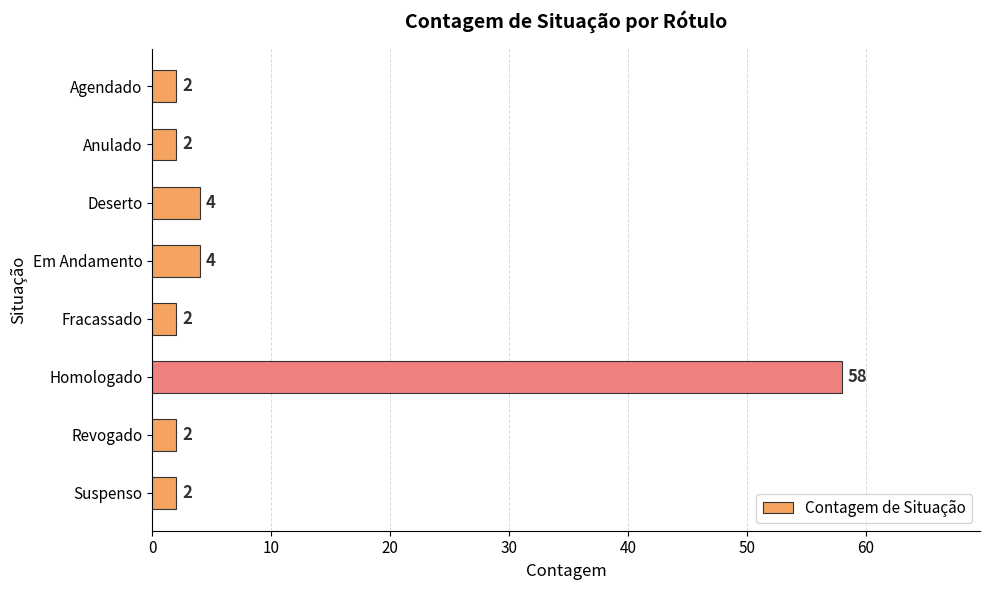

Approximately how many times larger is the value at Homologado compared to Suspenso?

29.0